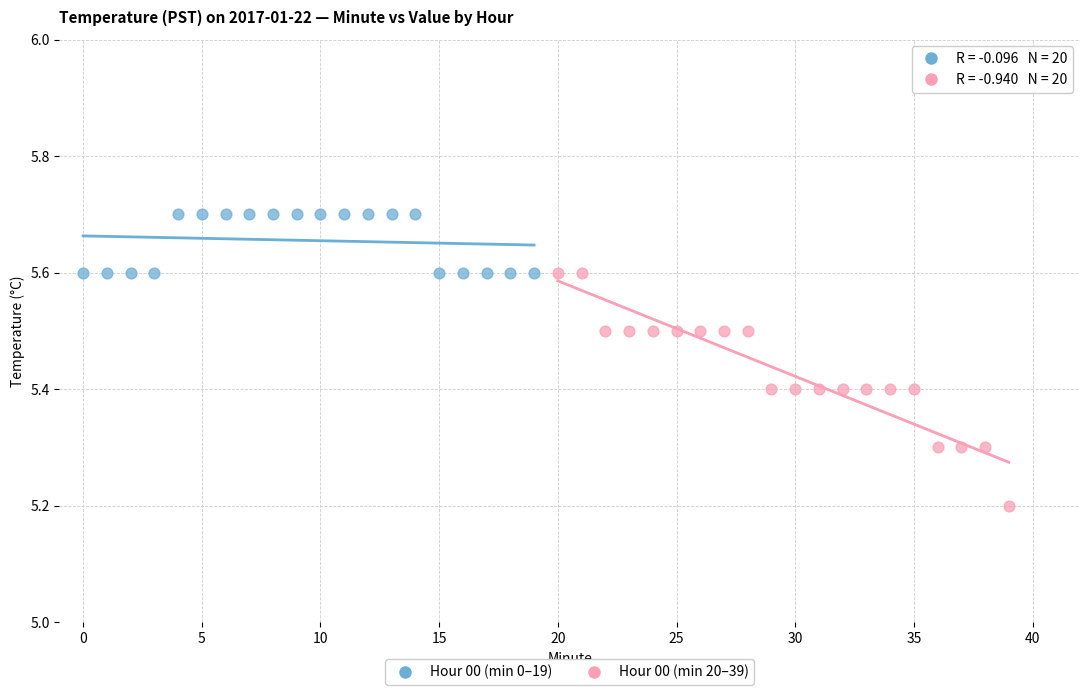

Which series contains the highest Y value?

Hour 00 (min 0–19)